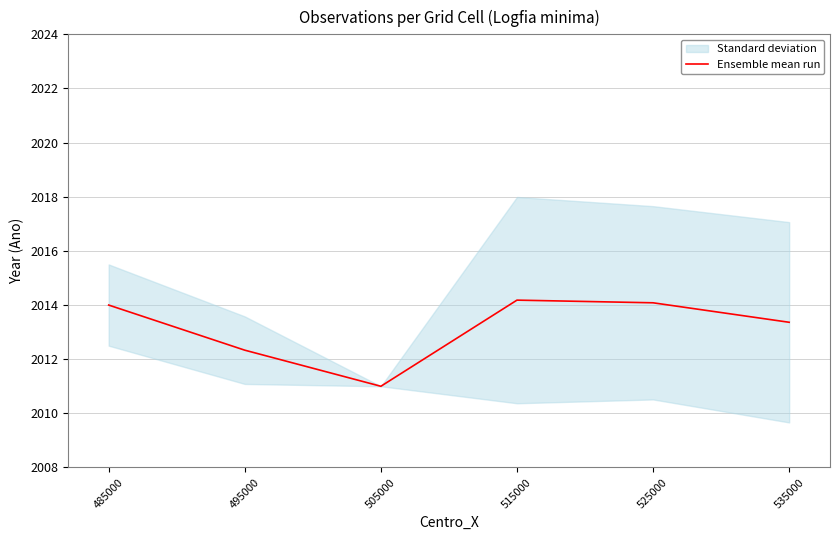

What is the sum of the values at 485000 and 535000?

4027.4